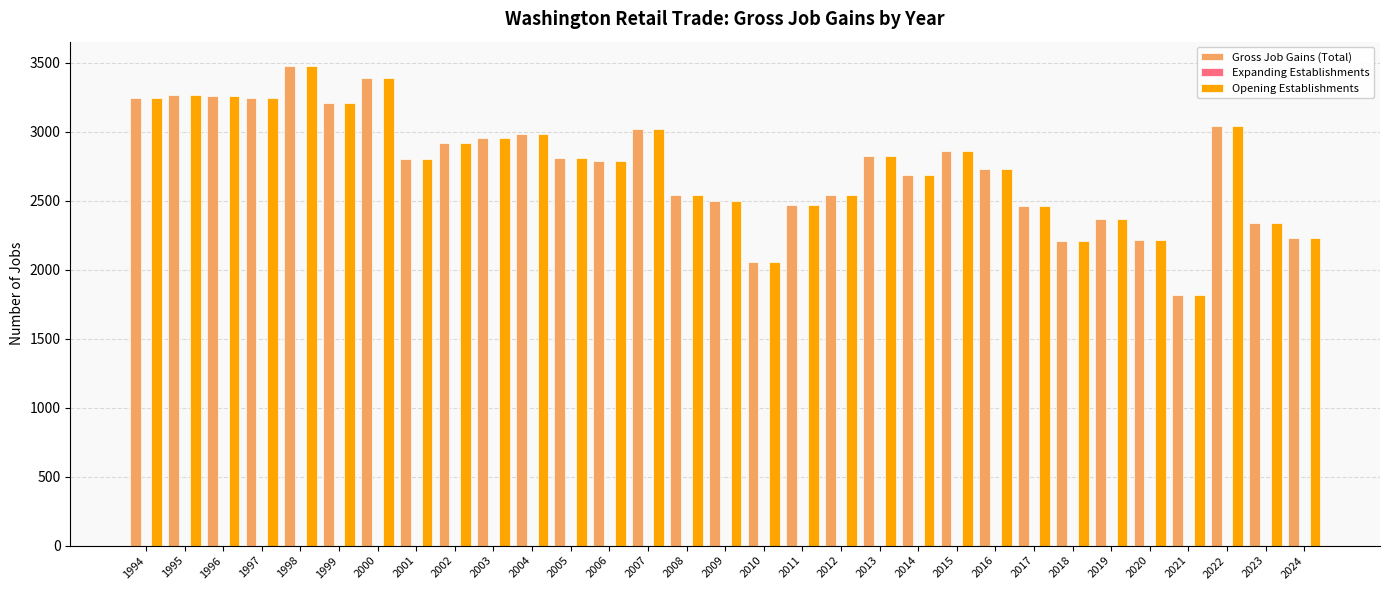

What is the total value across all series at 2000?

6782